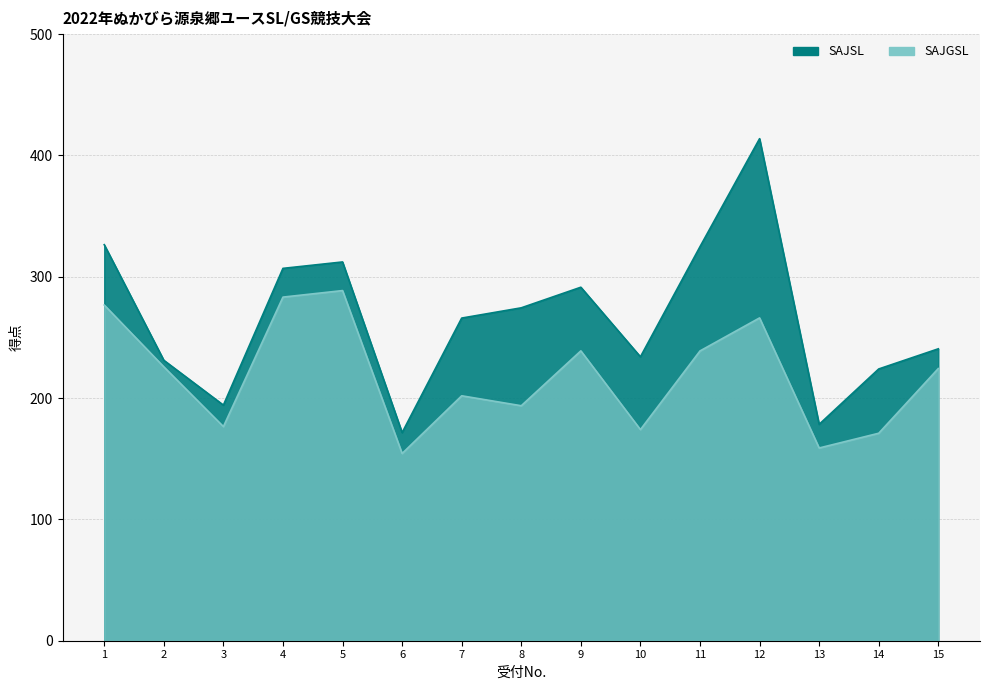

Reading left to right, transcribe all the data shown in this chart.

SAJSL: 326.4	231.2	194.2	306.9	312.2	171.5	265.9	274.4	291.4	234.0	324.8	413.8	178.4	224.0	240.6
SAJGSL: 276.7	225.8	176.5	283.2	288.6	154.3	201.9	193.7	238.9	174.0	238.9	266.1	158.9	171.0	224.4